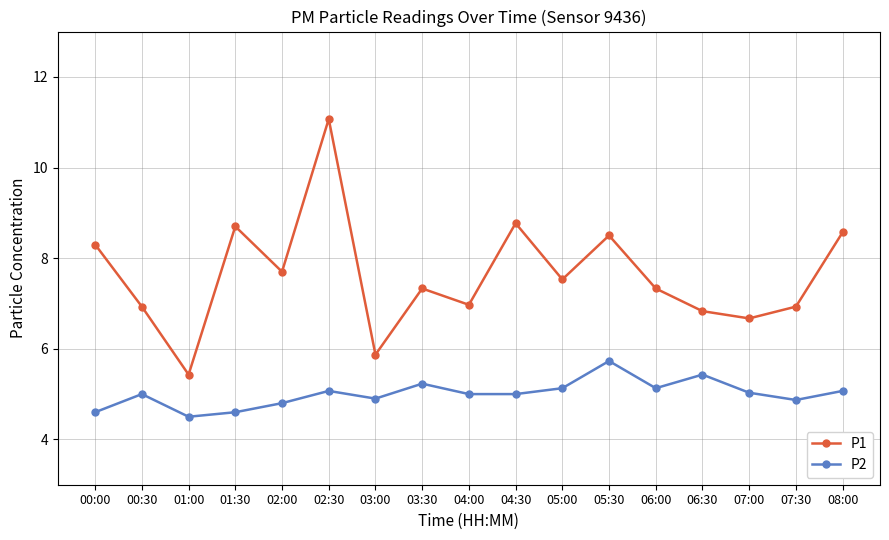

What is the label of the 4th point from the right?

06:30